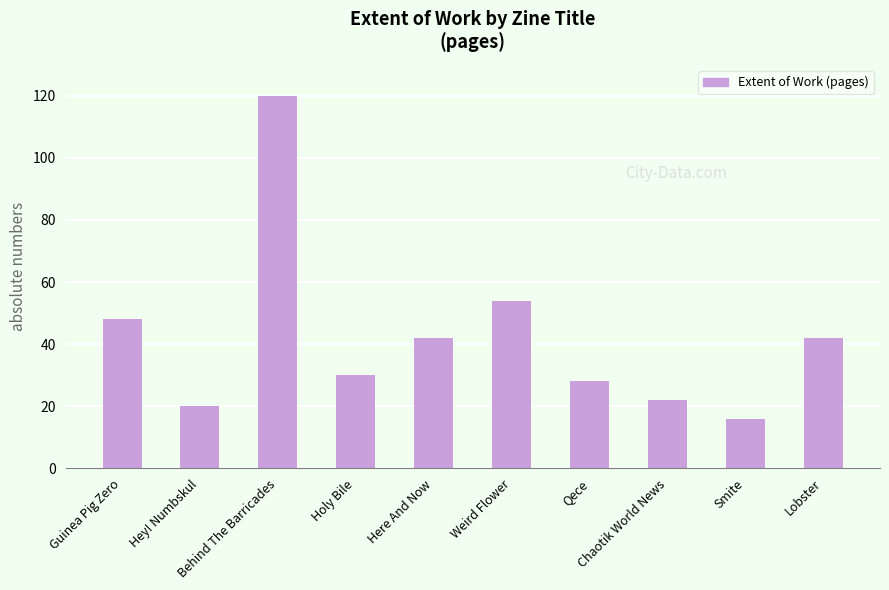

What is the difference between the maximum and minimum values?

104